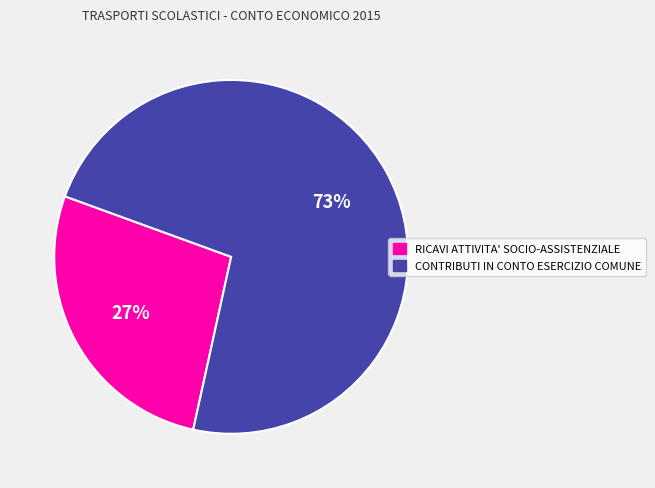

Approximately how many times larger is the value at RICAVI ATTIVITA' SOCIO-ASSISTENZIALE compared to CONTRIBUTI IN CONTO ESERCIZIO COMUNE?

0.4